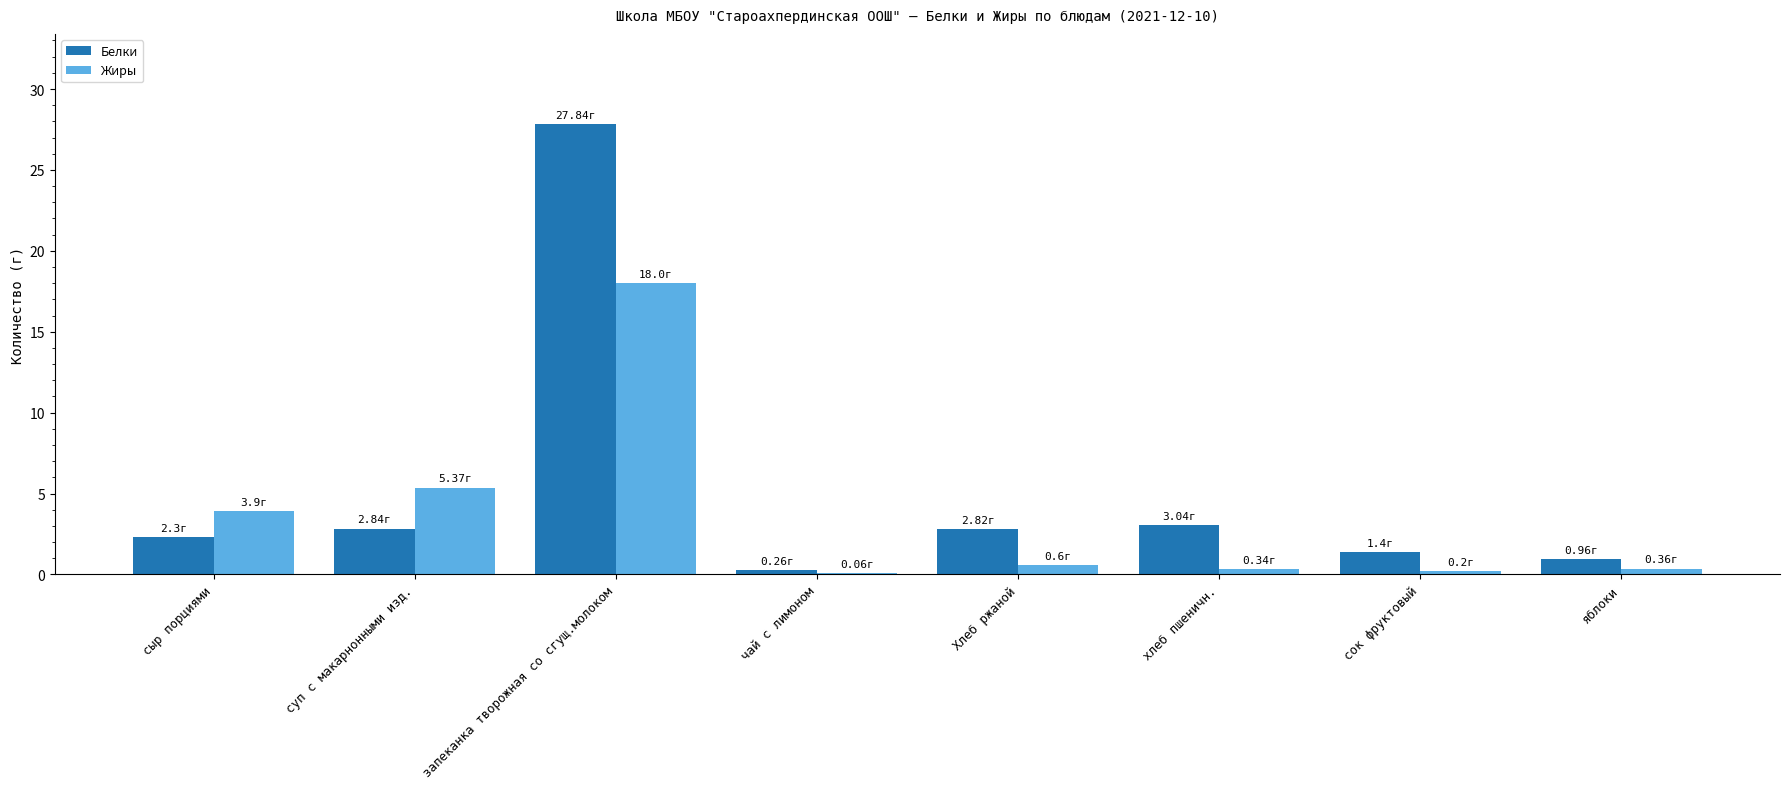

What is the sum of the Белки values at хлеб пшеничн. and Хлеб ржаной?

5.9